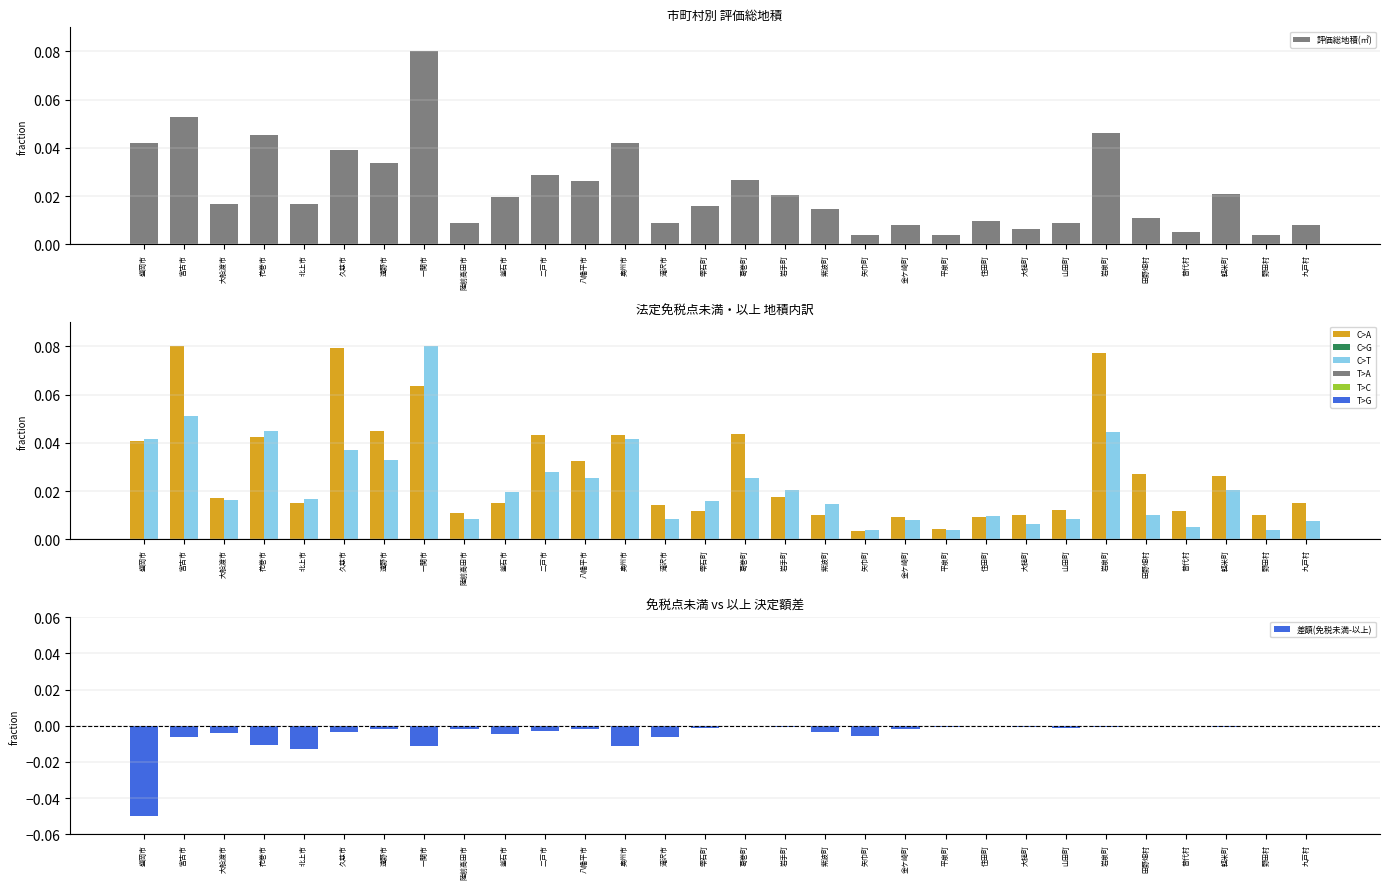

At how many categories does at least one series exceed 0?

30